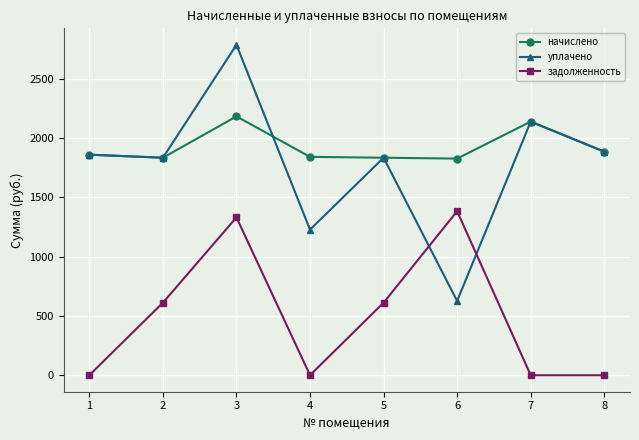

How many values in the уплачено series exceed 1858?

4